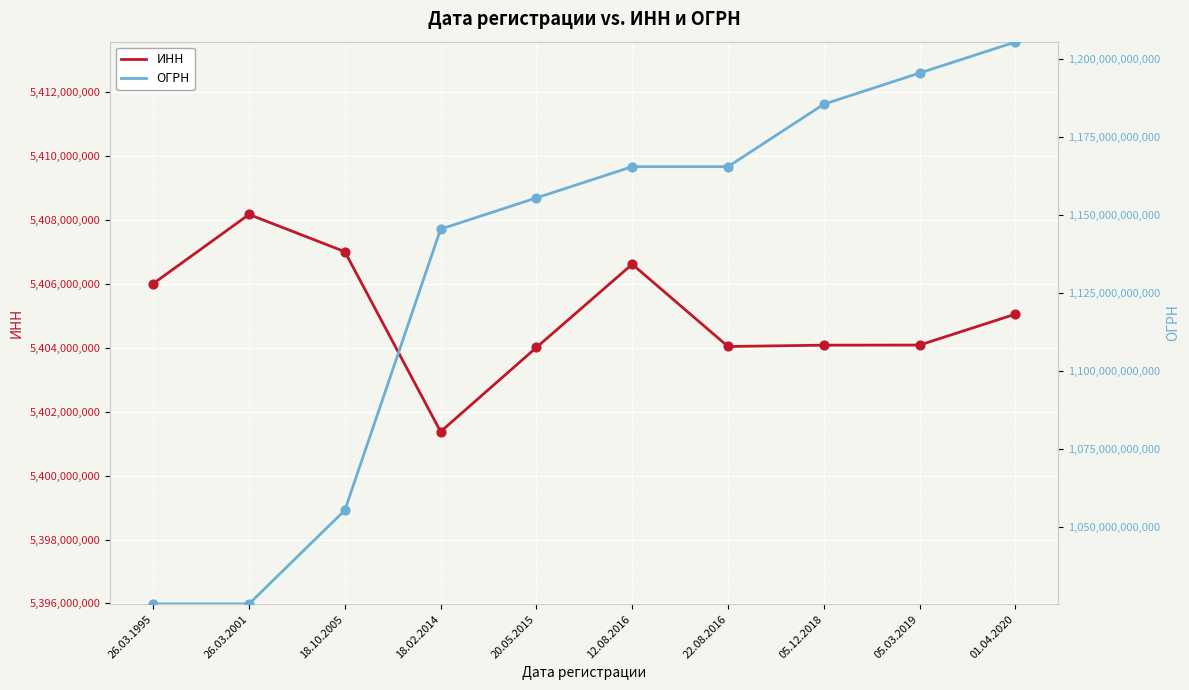

Which series contains the highest Y value?

ОГРН